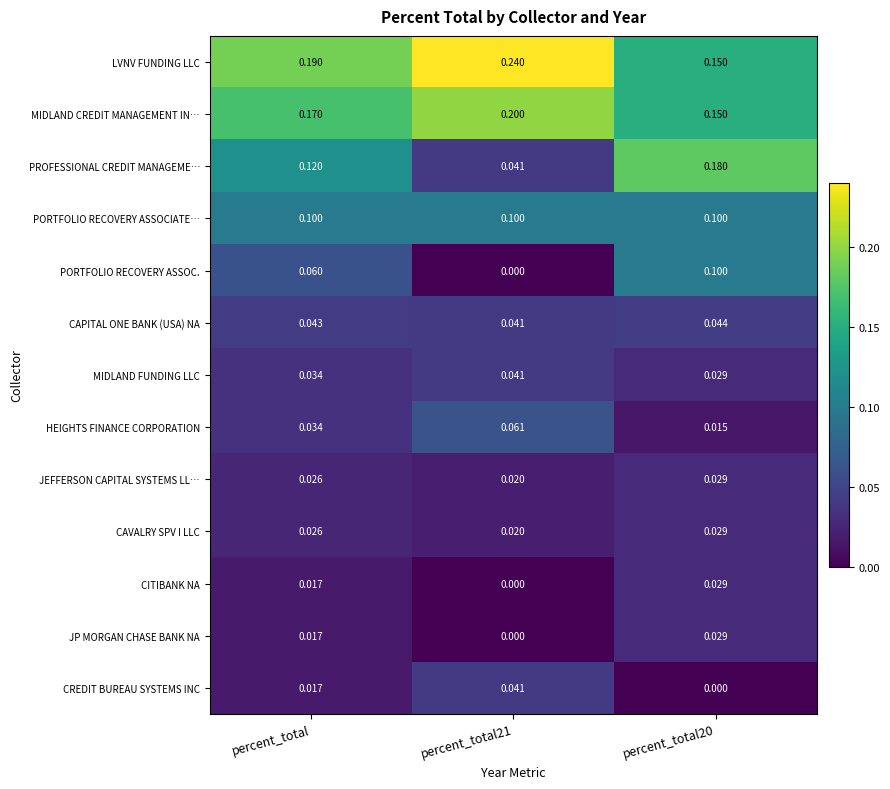

Which series has the widest spread of values?

PROFESSIONAL CREDIT MANAGEME…